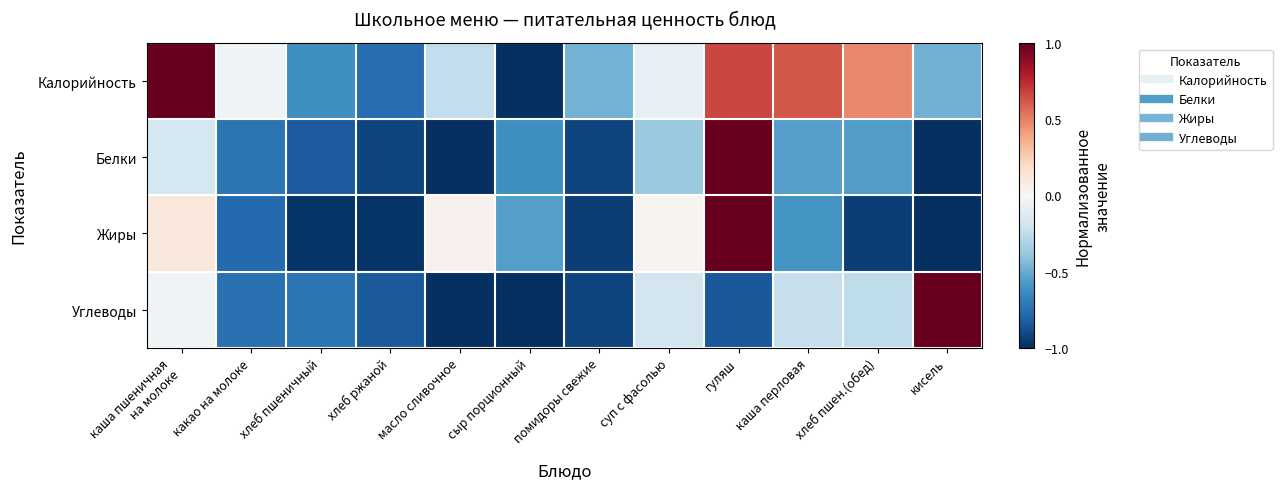

At which category does the chart reach its minimum across all series?

сыр порционный